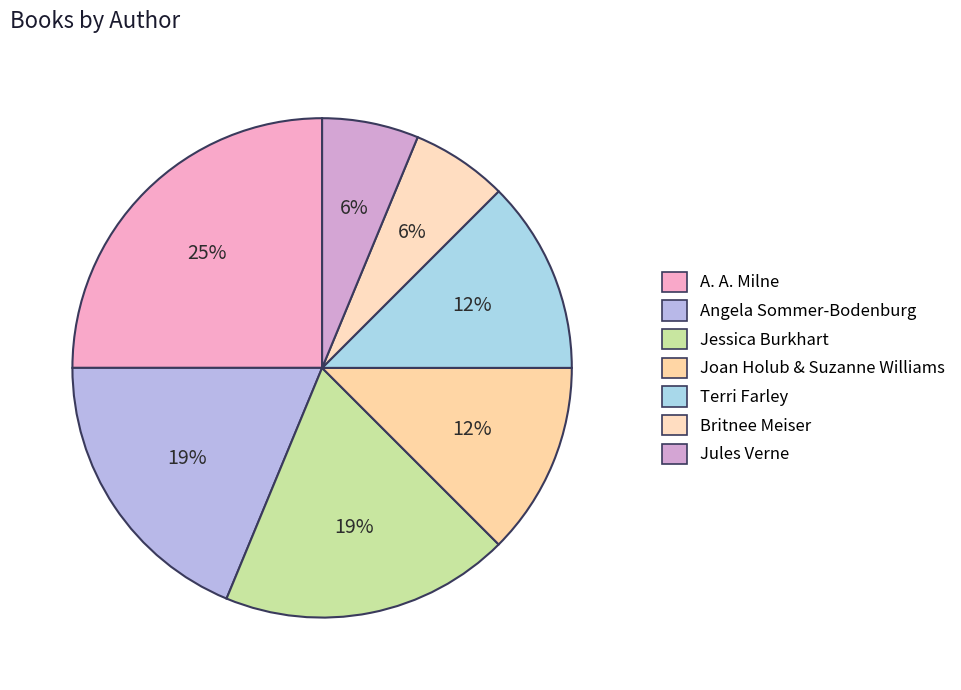

Count the number of slices in the pie.

7